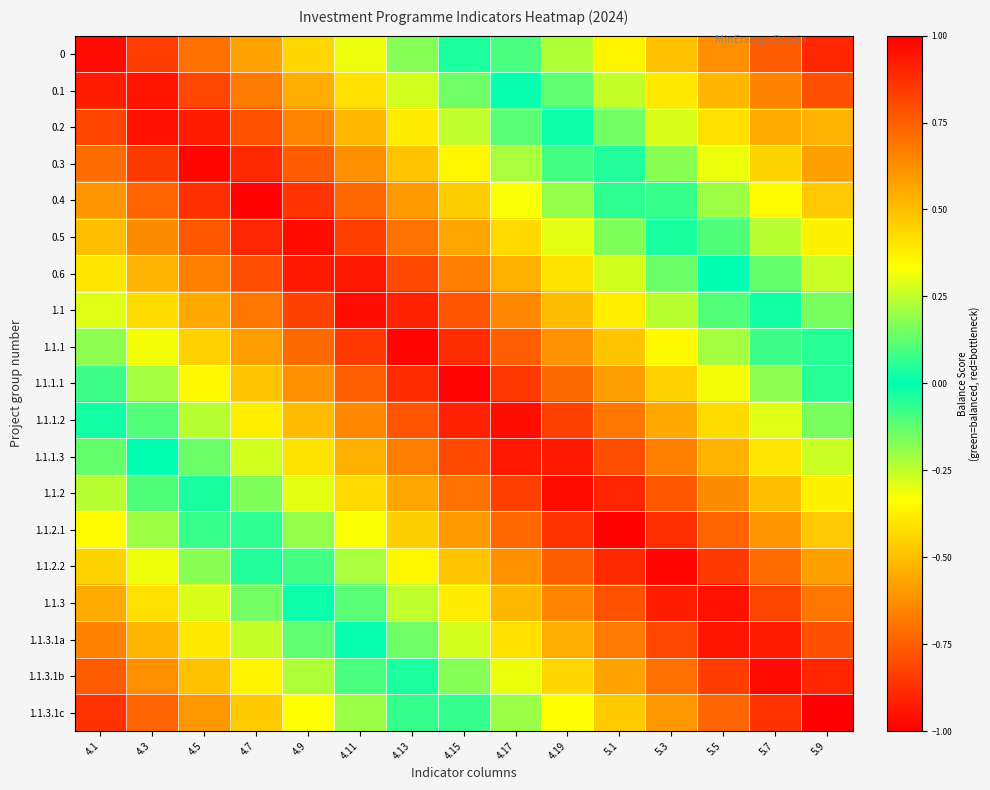

List the series in order of their peak value, highest first.

1.1.3.1c, 0.4, 1.1.2.1, 1.1.1, 1.1.1.1, 0.3, 1.1.2.2, 1.1.3.1b, 0, 0.5, 1.1.2, 1.1, 1.1.1.2, 0.2, 1.1.3, 0.1, 1.1.3.1a, 1.1.1.3, 0.6